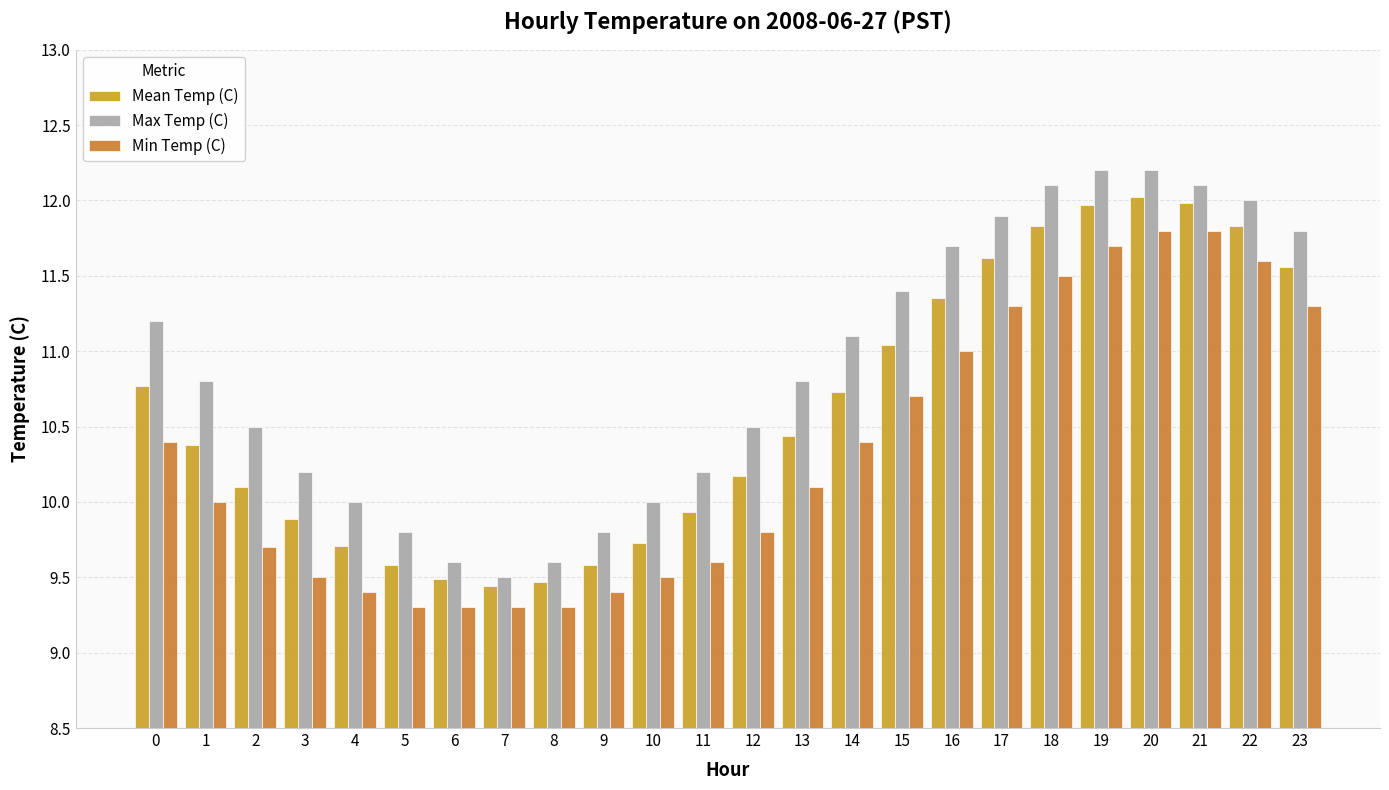

Reading left to right, list all the values displayed in this chart.

Mean Temp (C): 10.8	10.4	10.1	9.9	9.7	9.6	9.5	9.4	9.5	9.6	9.7	9.9	10.2	10.4	10.7	11.0	11.3	11.6	11.8	12.0	12.0	12.0	11.8	11.6
Max Temp (C): 11.2	10.8	10.5	10.2	10.0	9.8	9.6	9.5	9.6	9.8	10.0	10.2	10.5	10.8	11.1	11.4	11.7	11.9	12.1	12.2	12.2	12.1	12.0	11.8
Min Temp (C): 10.4	10.0	9.7	9.5	9.4	9.3	9.3	9.3	9.3	9.4	9.5	9.6	9.8	10.1	10.4	10.7	11.0	11.3	11.5	11.7	11.8	11.8	11.6	11.3